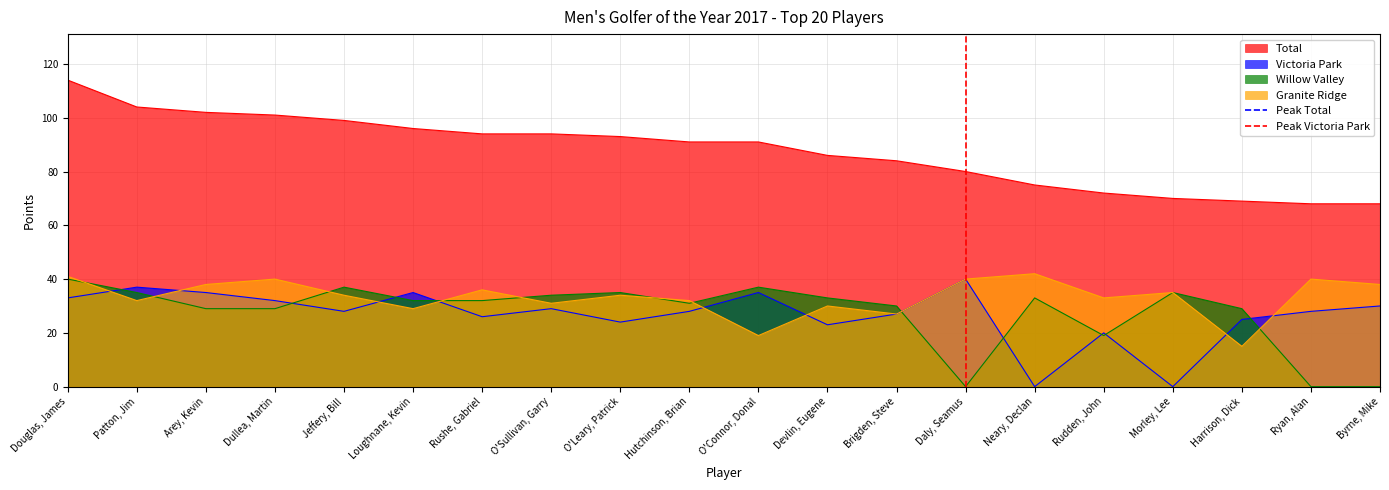

Is it true that Total equals 80 at Daly, Seamus?

True